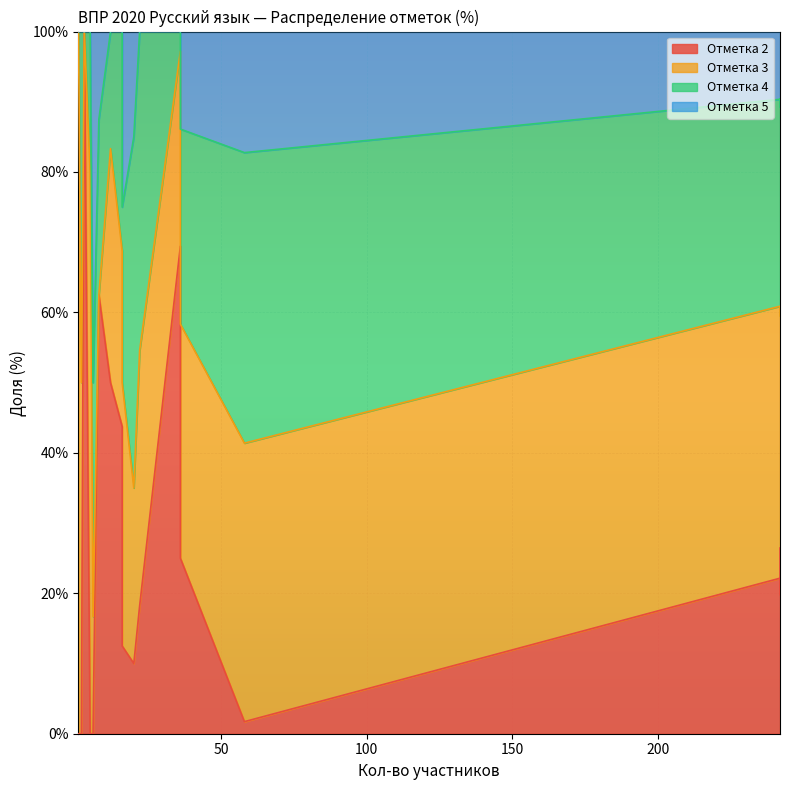

What is the sum of all 4 values?

458.2